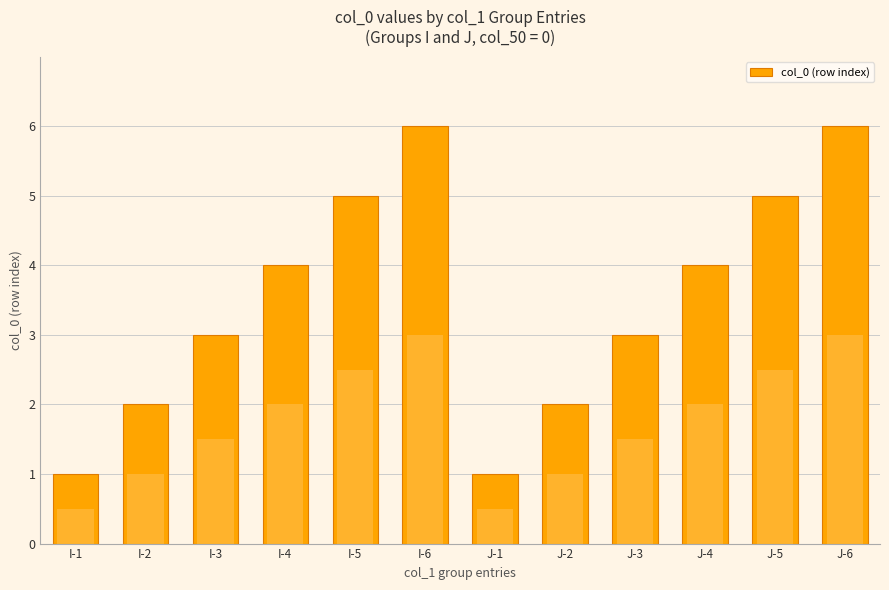

Approximately how many times larger is the value at I-4 compared to I-1?

4.0